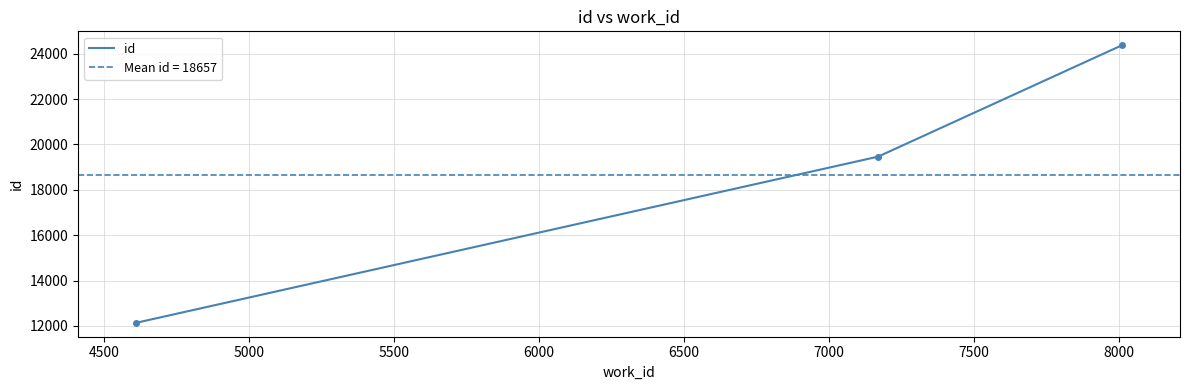

Rank the categories by value from highest to lowest.

8012, 7170, 4610